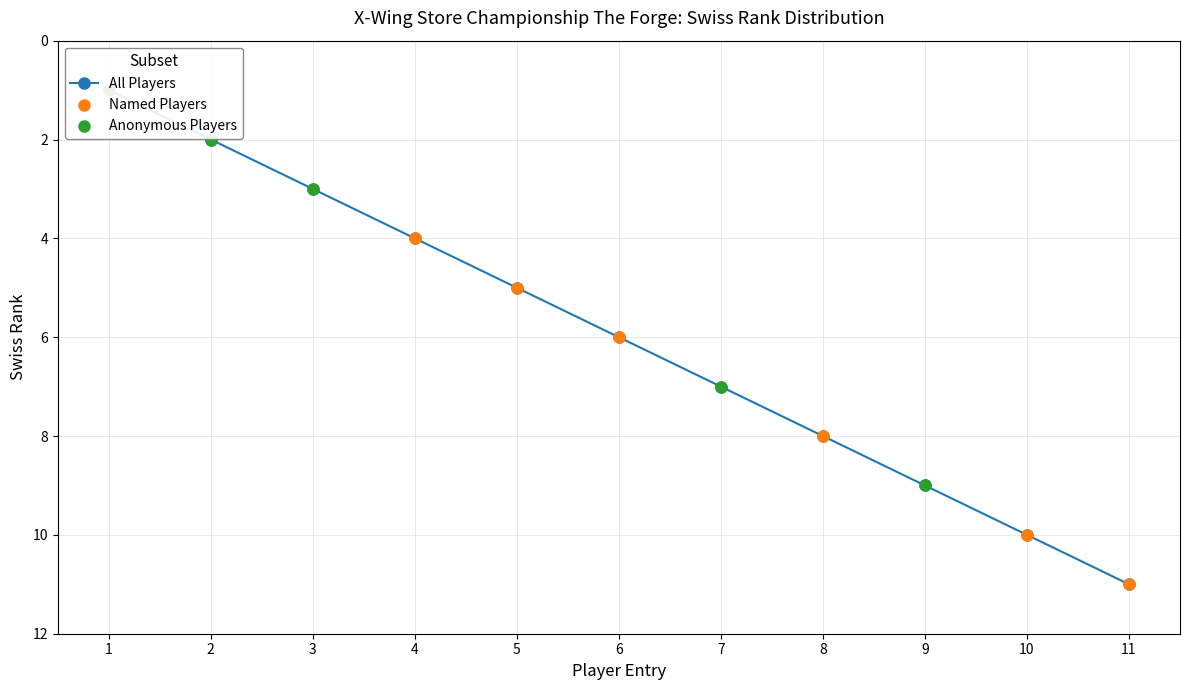

Approximately how many times larger is the value at 10 compared to 2?

5.0